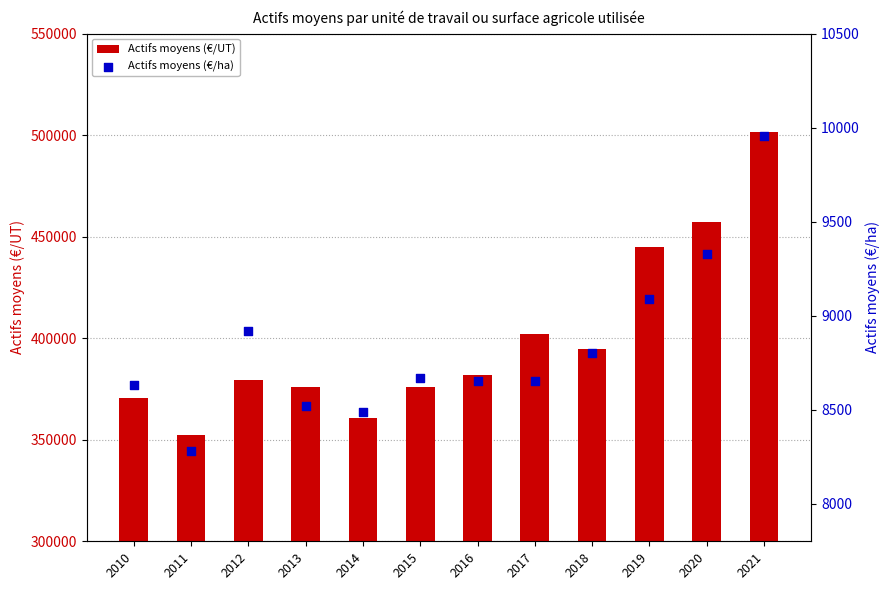

Which series reaches the minimum Y coordinate?

Actifs moyens (€/ha)